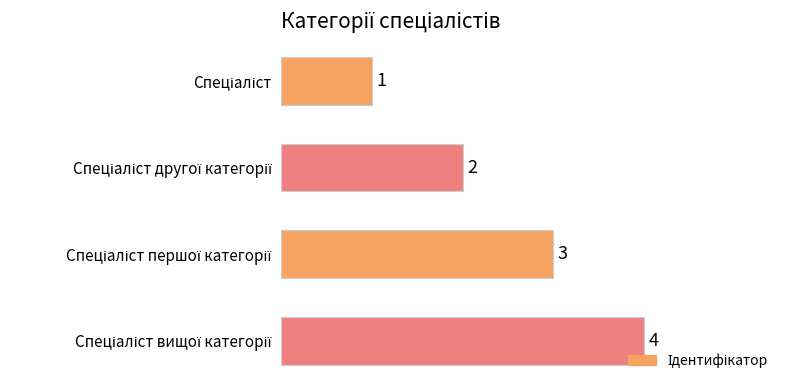

What is the sum of all values?

10